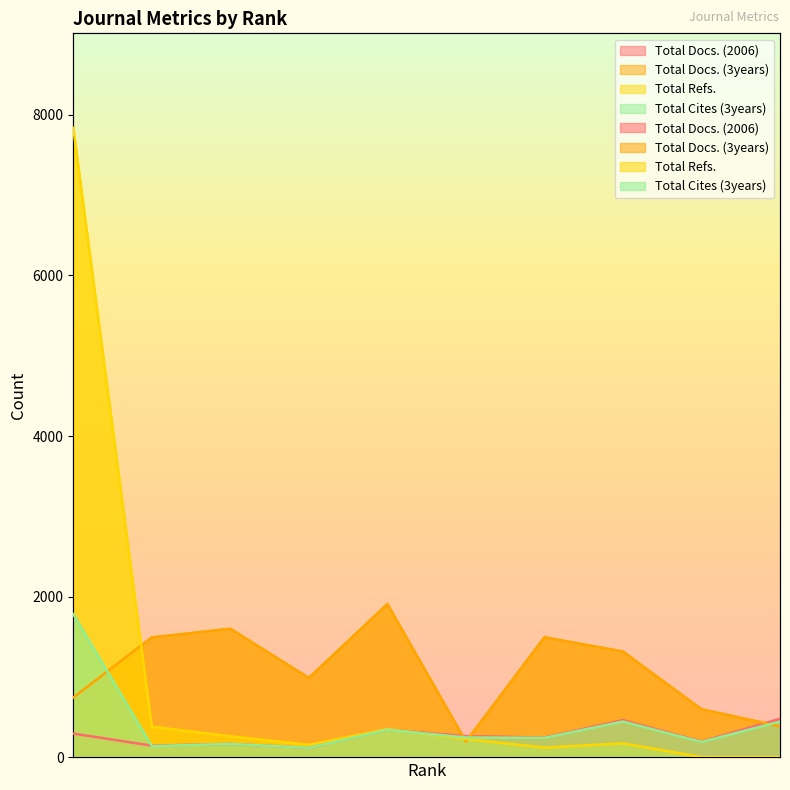

Which series has the largest total across all categories?

Total Docs. (3years)